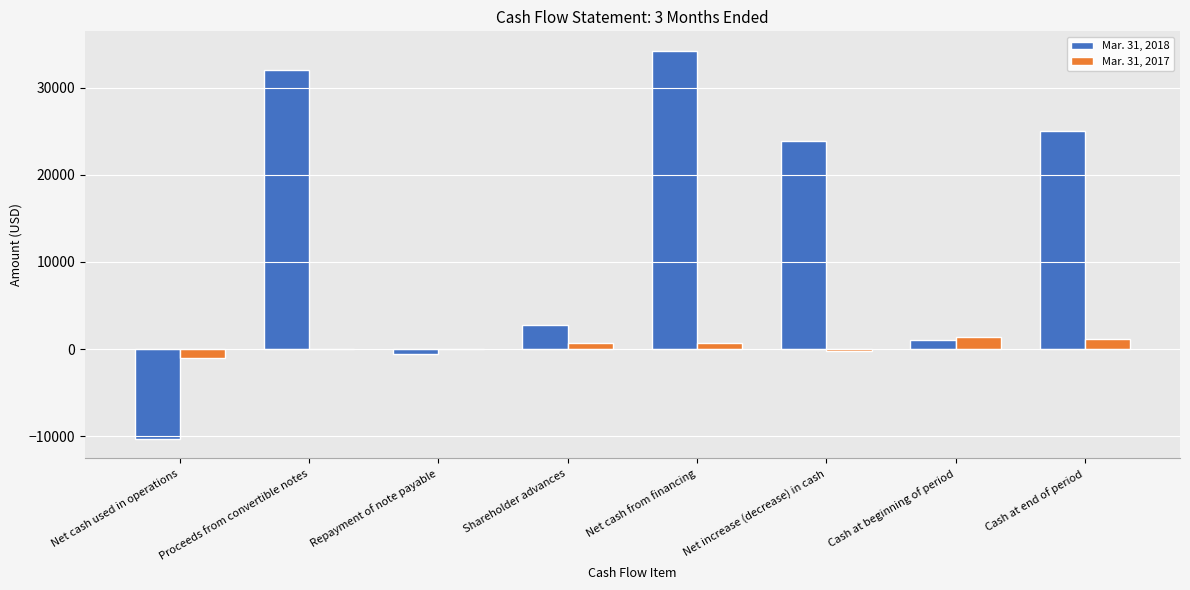

Reading left to right, what are all the values shown in this chart?

Mar. 31, 2018: Net cash used in operations=-10331	Proceeds from convertible notes=32000	Repayment of note payable=-514	Shareholder advances=2770	Net cash from financing=34256	Net increase (decrease) in cash=23925	Cash at beginning of period=1084	Cash at end of period=25009
Mar. 31, 2017: Net cash used in operations=-986	Proceeds from convertible notes=0	Repayment of note payable=0	Shareholder advances=715	Net cash from financing=715	Net increase (decrease) in cash=-271	Cash at beginning of period=1388	Cash at end of period=1117